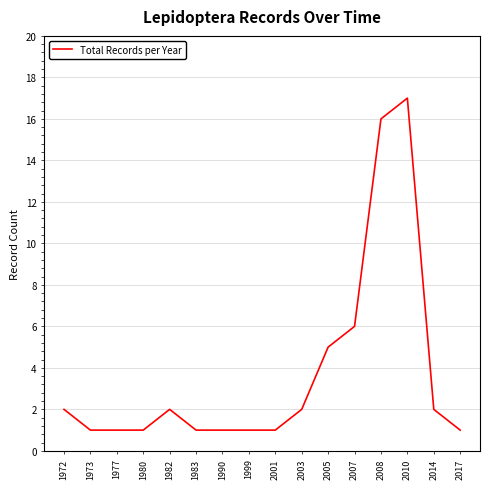

What is the difference between the maximum and second lowest values?

16